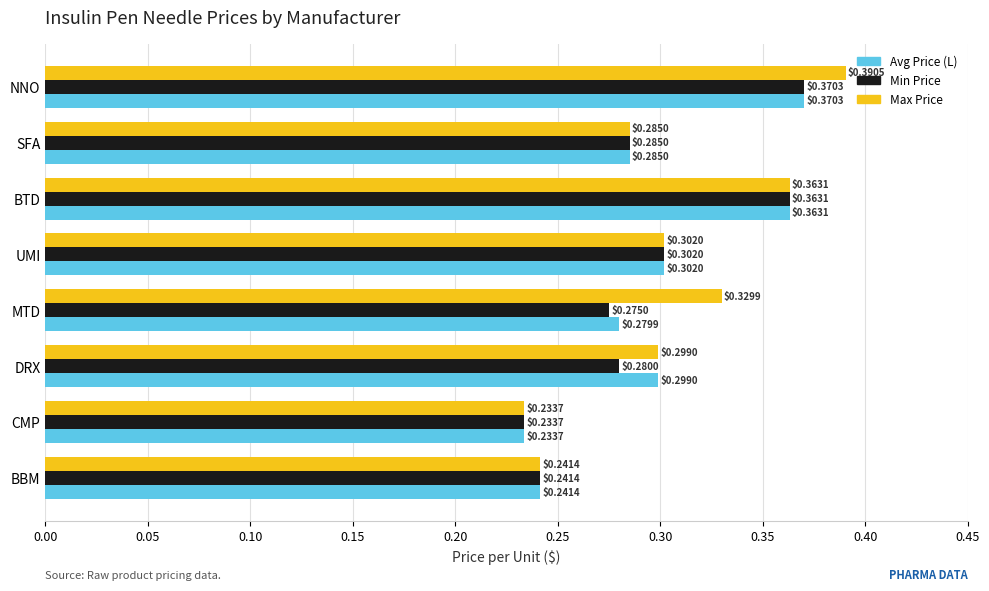

Which series has the largest range (max minus min)?

Max Price